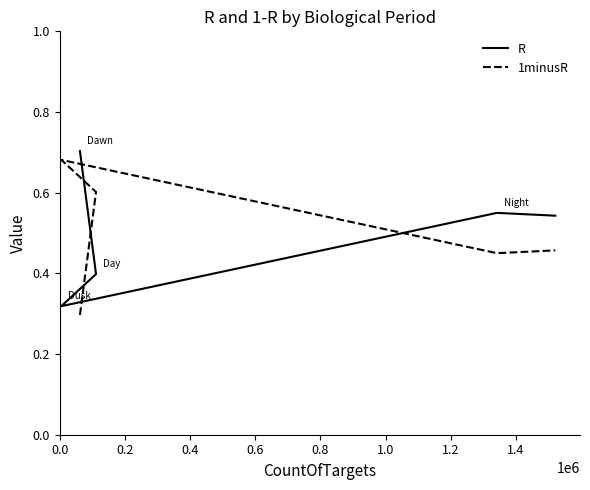

Between 0.0 and 0.6, which series saw the biggest shift?

1minusR